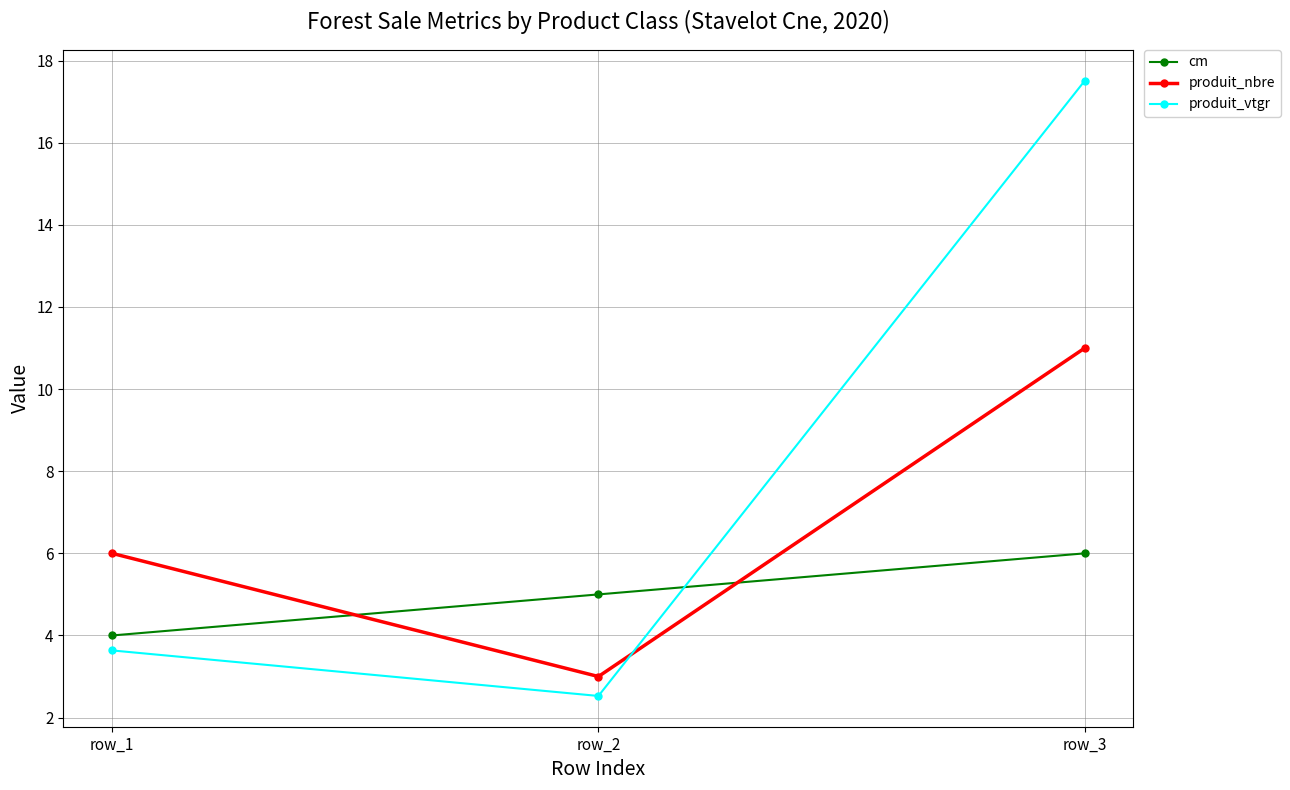

What is the difference between the maximum and minimum values in the cm series?

2.0